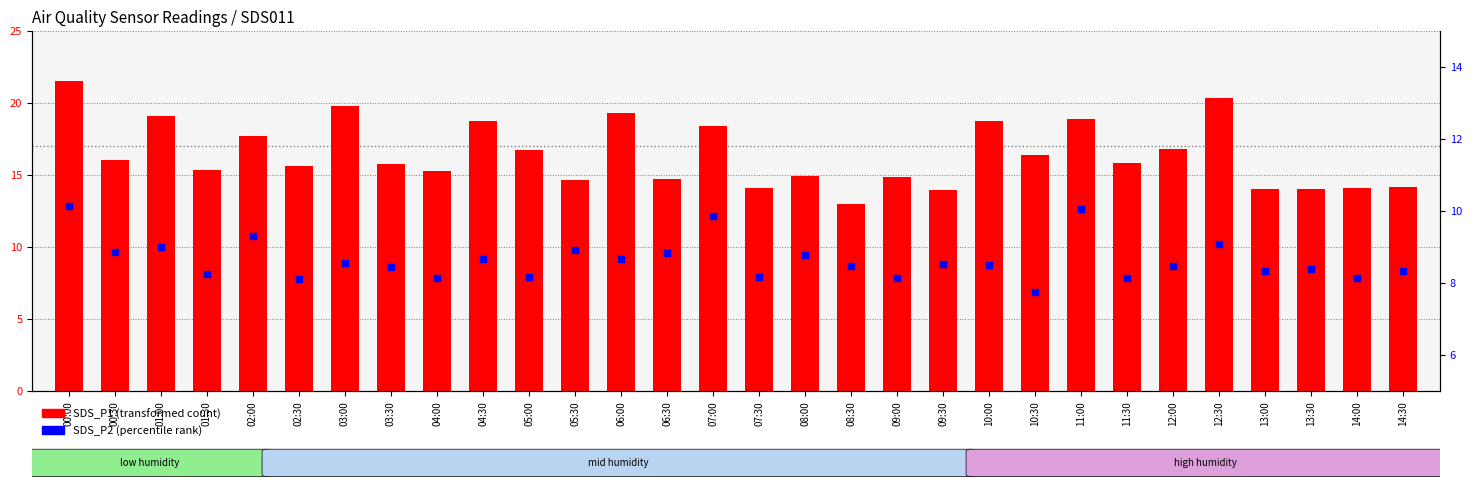

Which series has the largest Y range (max minus min)?

SDS_P1 (PM1)